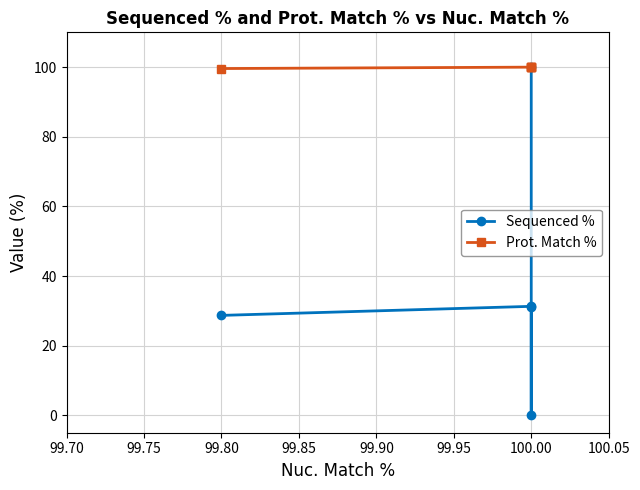

Rank the series by their average value, from highest to lowest.

Prot. Match %, Sequenced %